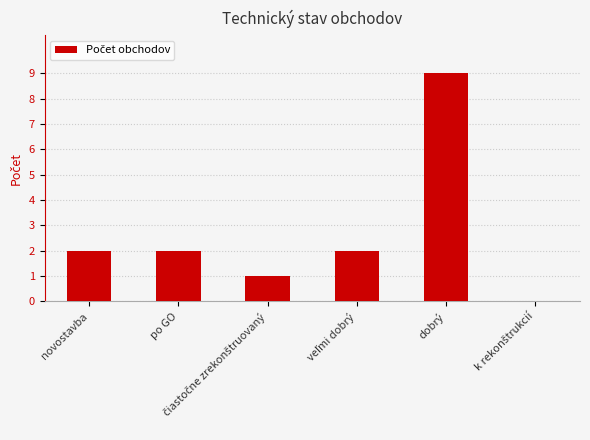

What is the sum of all values?

16